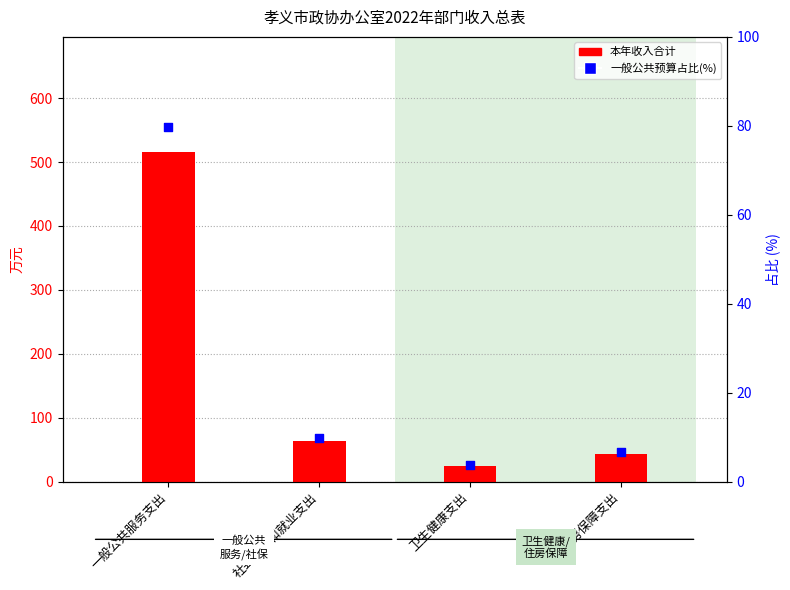

Is the value of 一般公共预算占比(%) at 一般公共服务支出 greater than the value of 本年收入合计 at 社会保障和就业支出?

Yes